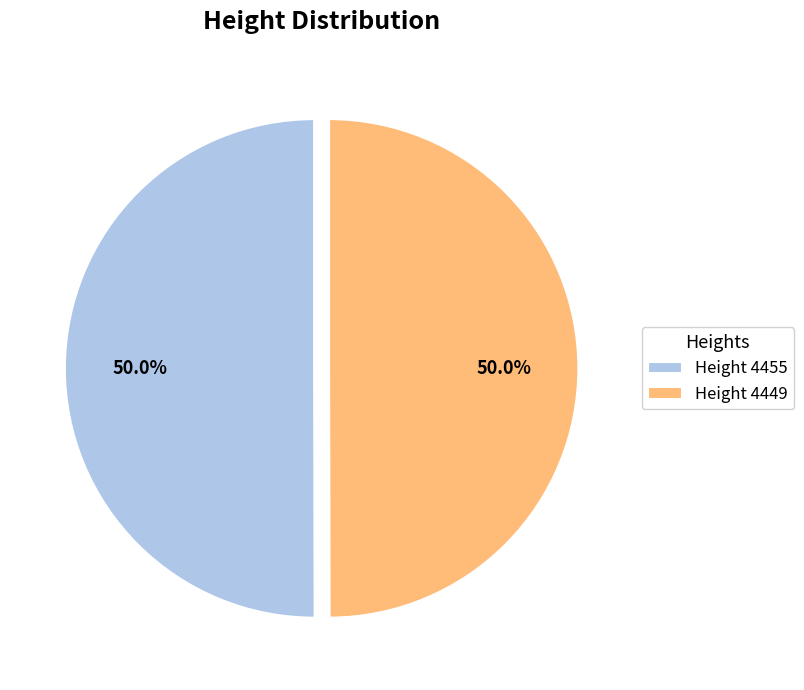

Approximately how many times larger is the value at Height 4449 compared to Height 4455?

1.0